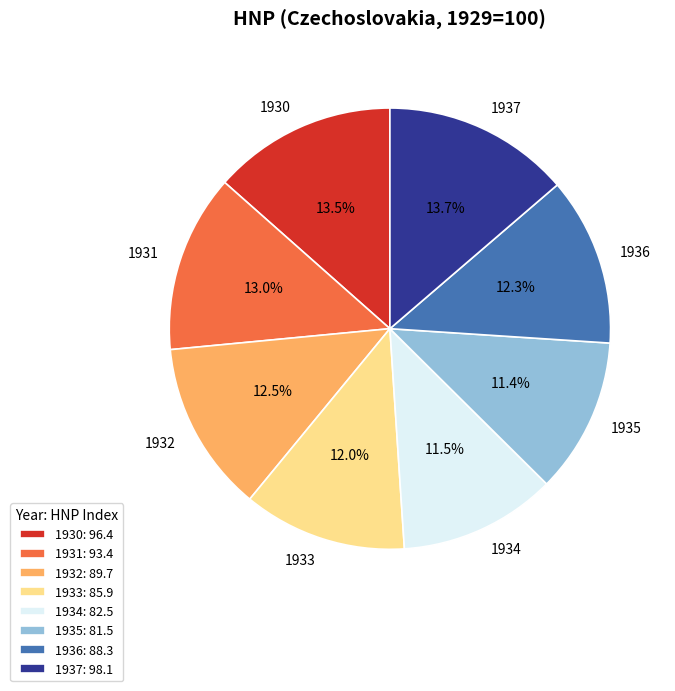

Which has a higher value, 1931 or 1936?

1931